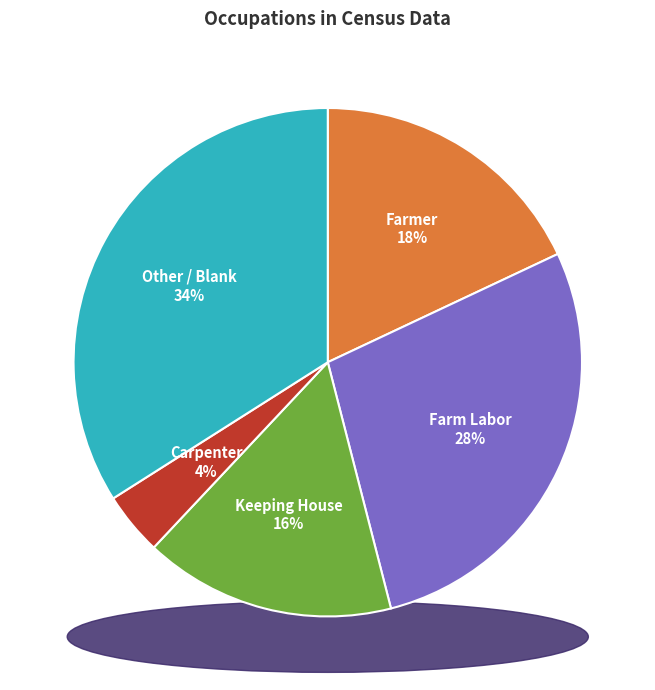

Is it true that Other is 34% of the pie?

True